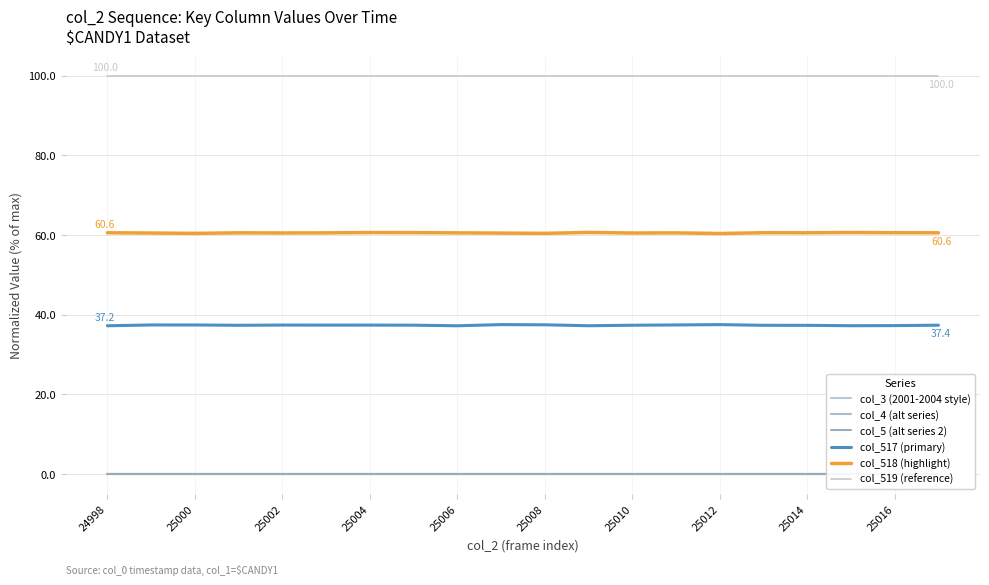

True or false: col_3 (2001-2004 style) has more than 1 interior local peaks.

False